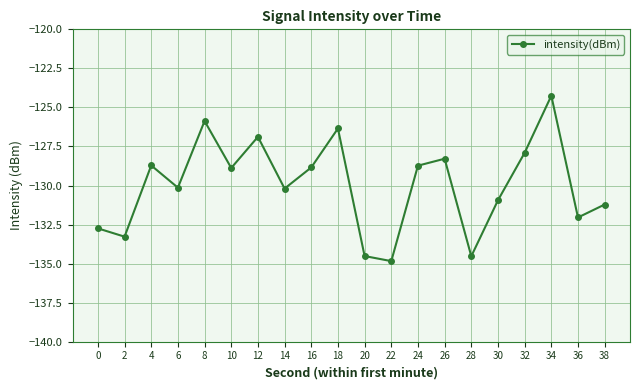

What is the difference between the values at 10 and 38?

2.3